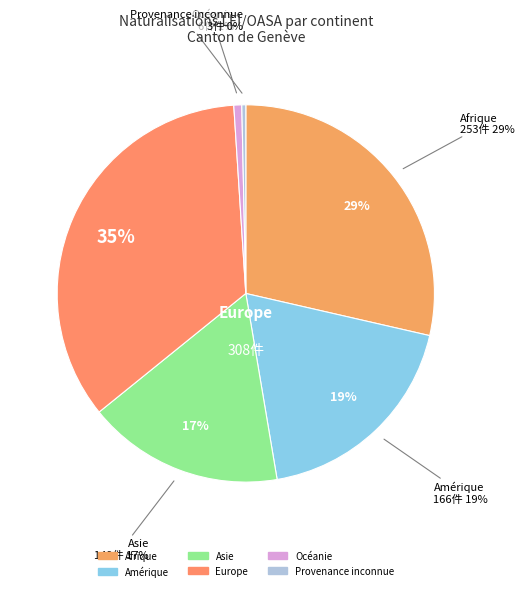

To the nearest percent, what is the difference between the largest and smallest slice percentages?

34%